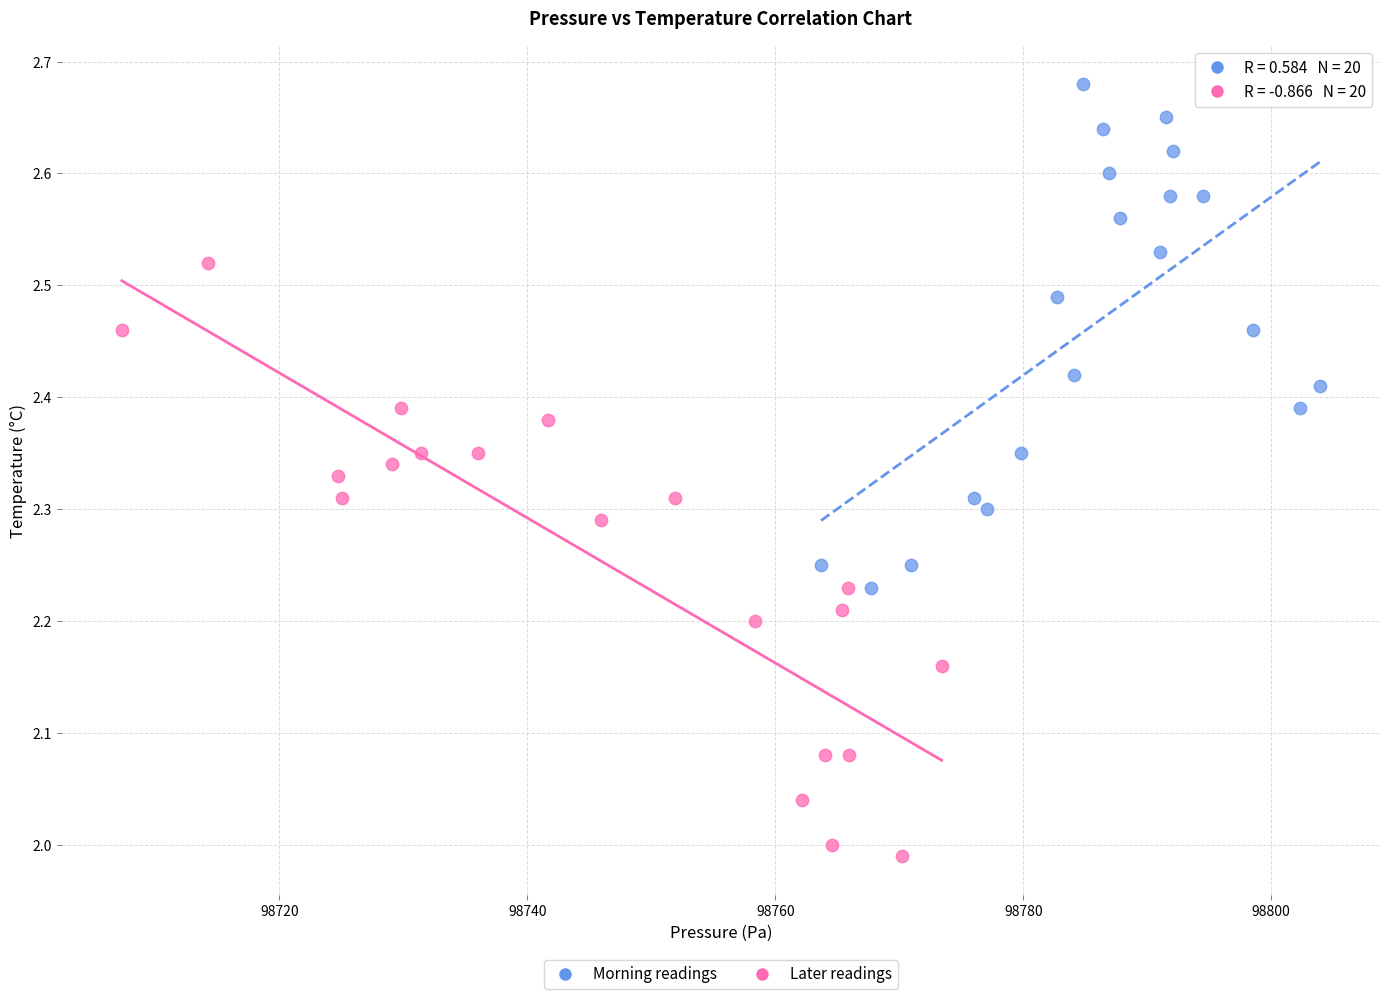

Which series contains the highest Y value?

Morning readings